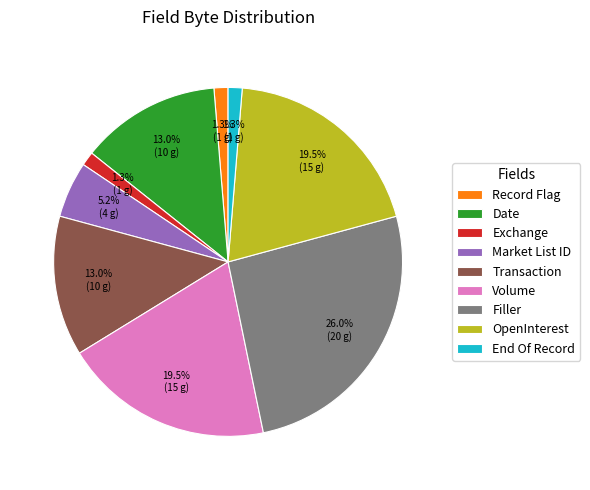

Approximately how many times larger is the value at Transaction compared to End Of Record?

10.0